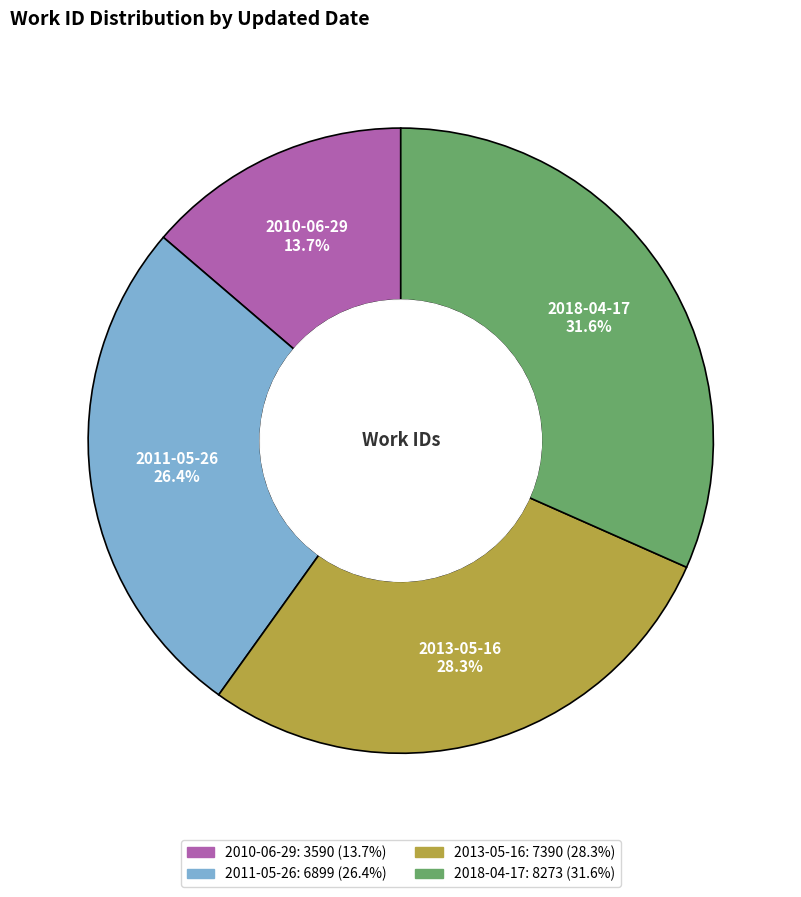

What portion of the pie excludes 2013-05-16?

71.7%